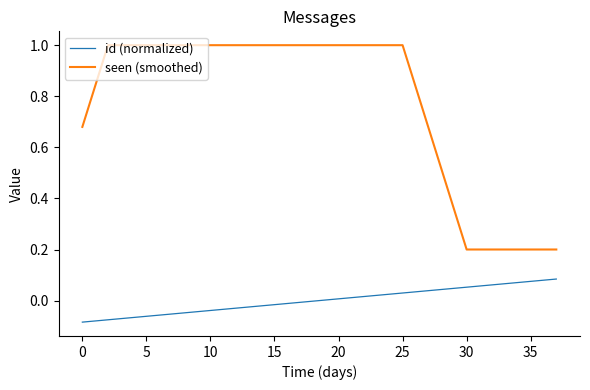

Which series has the widest spread of values?

seen (smoothed)